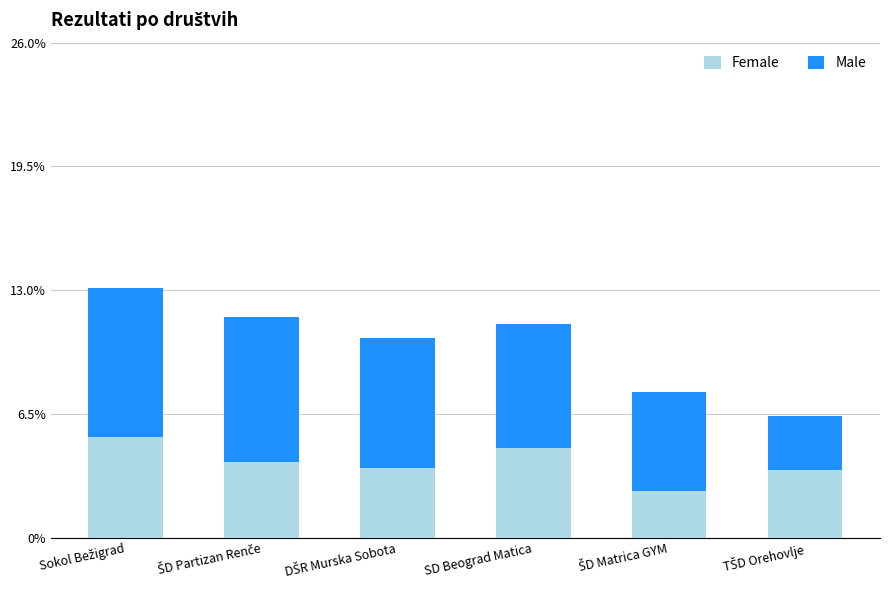

Reading left to right, list the values for the Female series.

5.3	4.0	3.7	4.7	2.5	3.5